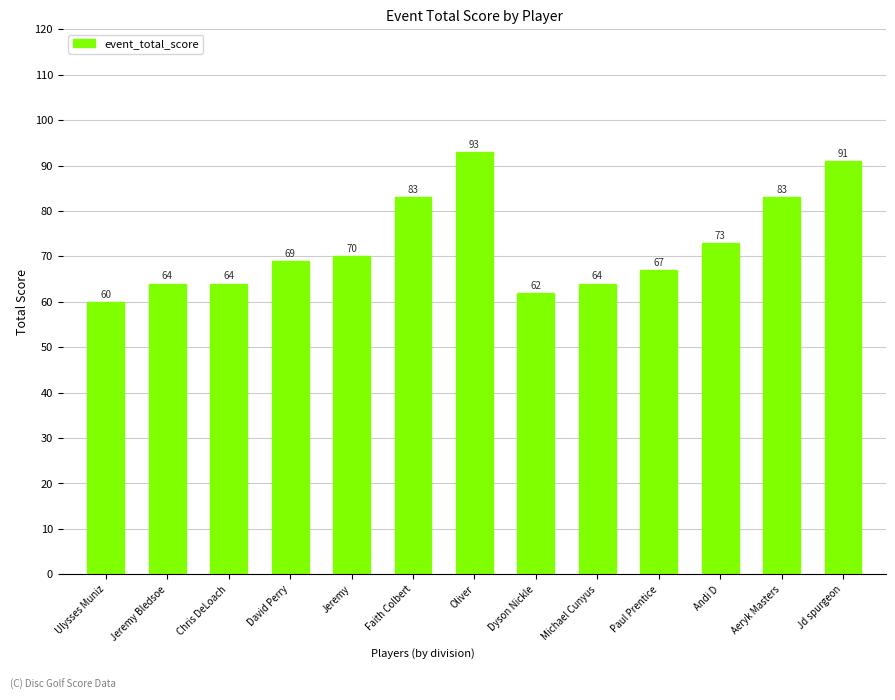

What is the difference between the maximum and minimum values?

33